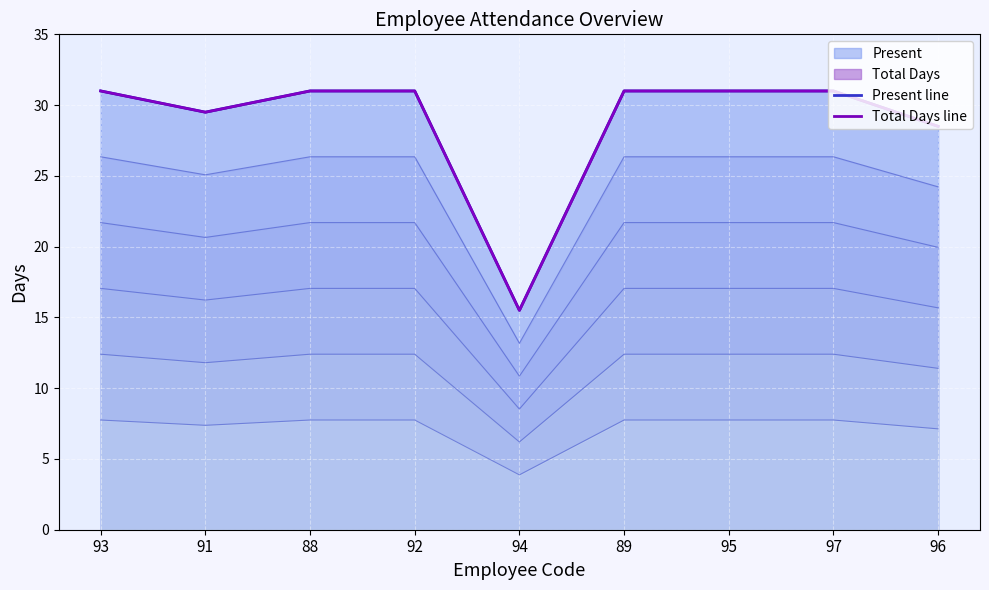

In Total Days line, how many points are lower than both neighbors (excluding endpoints)?

2